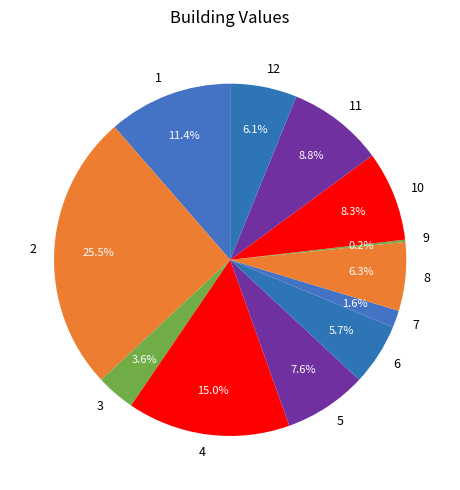

Which slice is the largest?

2